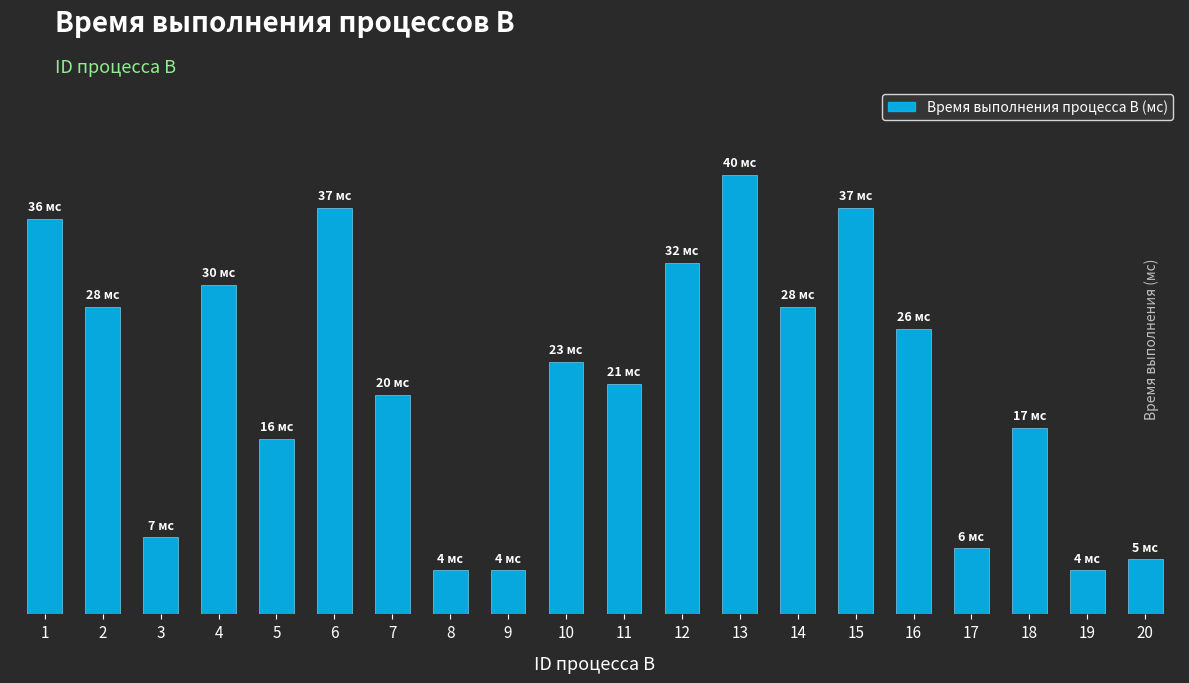

Are the bars horizontal?

No